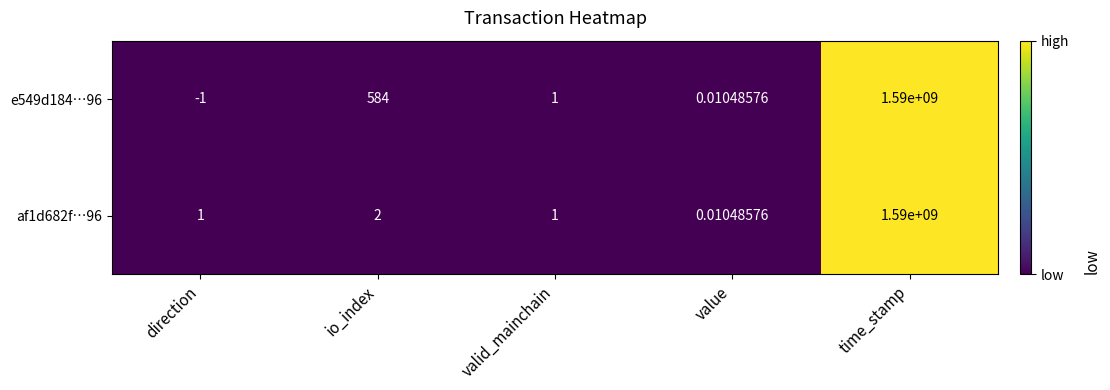

Where is af1d682f…96 nearest to the value 795000000?

io_index